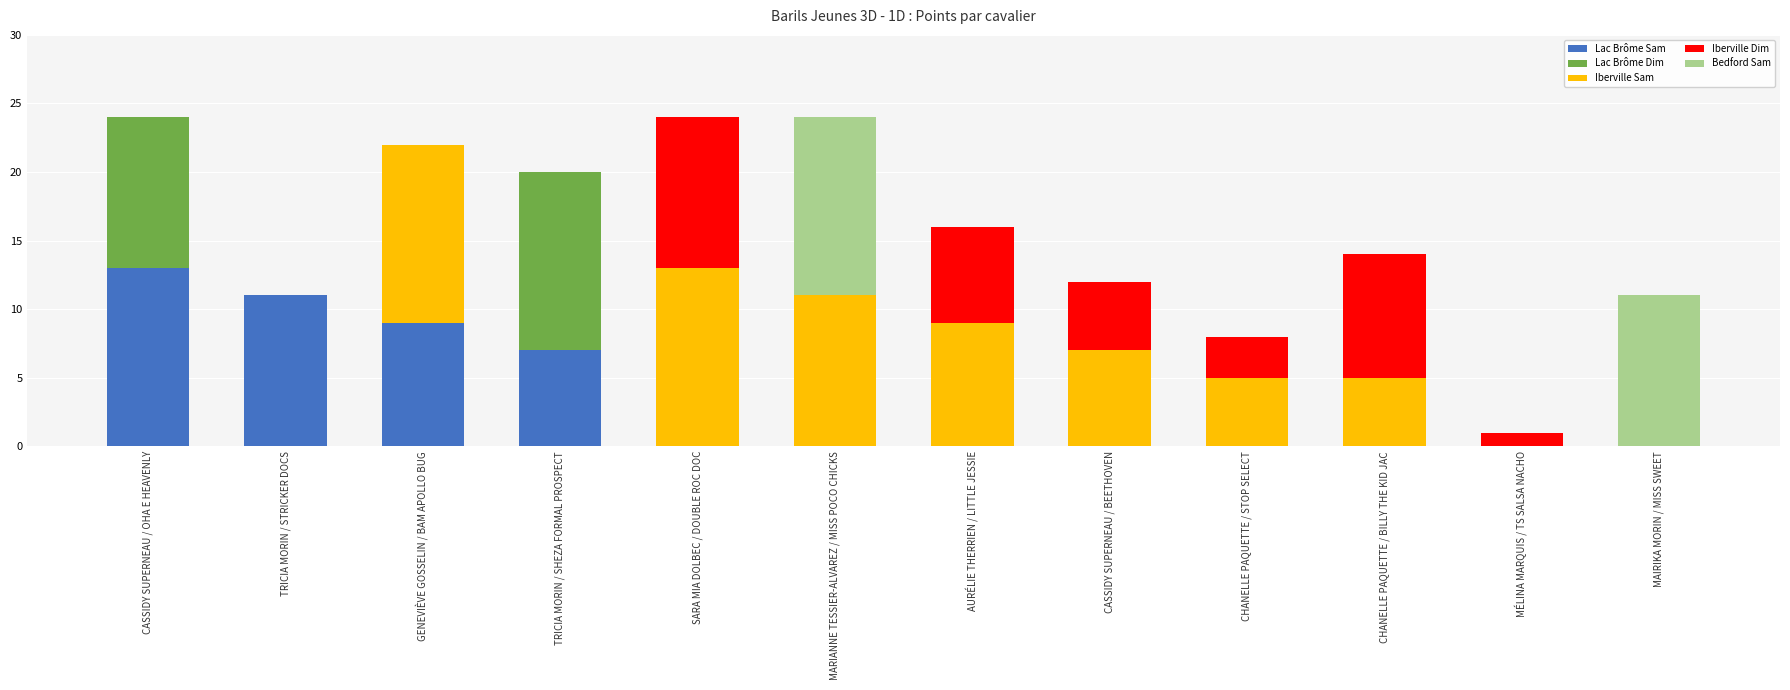

What is the maximum value for Lac Brôme Sam?

13